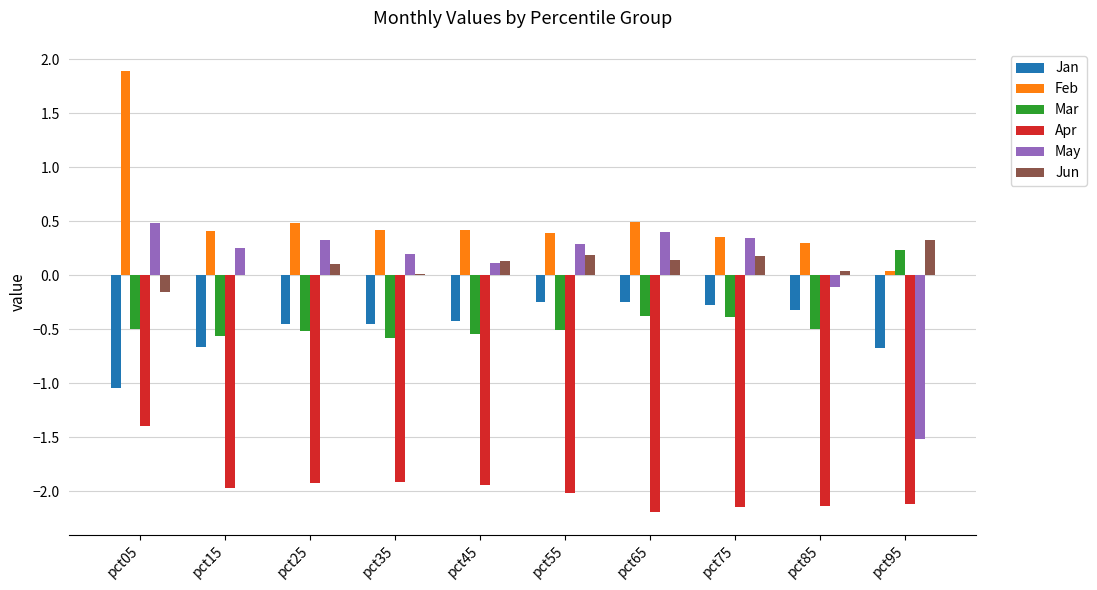

Count the number of data series in this chart.

6